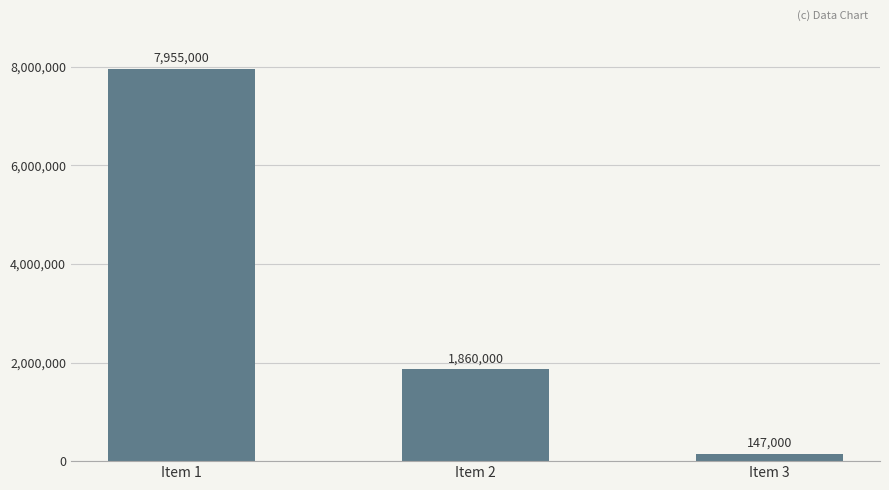

List the labels in order of value, smallest first.

Item 3, Item 2, Item 1